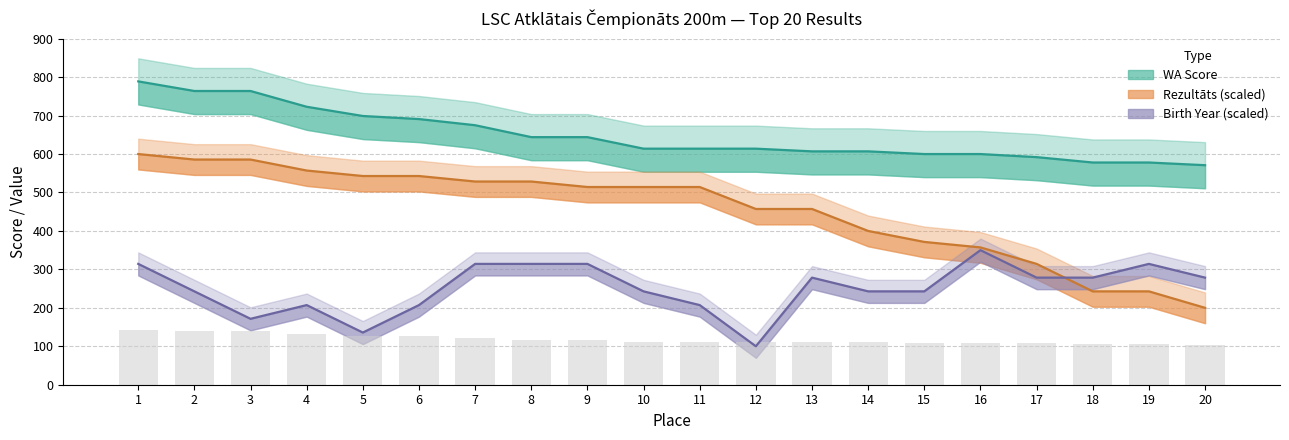

Reading right to left, transcribe all the data shown in this chart.

Rezultats: 20=103.8	19=105.1	18=105.1	17=107.6	16=109.1	15=109.1	14=110.4	13=110.4	12=111.6	11=111.6	10=111.6	9=117.1	8=117.1	7=122.7	6=125.6	5=127.1	4=131.5	3=138.9	2=138.9	1=143.5
WA: 20=571.0	19=578.0	18=578.0	17=592.0	16=600.0	15=600.0	14=607.0	13=607.0	12=614.0	11=614.0	10=614.0	9=644.0	8=644.0	7=675.0	6=691.0	5=699.0	4=723.0	3=764.0	2=764.0	1=789.0
Birth_Year: 20=278.6	19=314.3	18=278.6	17=278.6	16=350.0	15=242.9	14=242.9	13=278.6	12=100.0	11=207.1	10=242.9	9=314.3	8=314.3	7=314.3	6=207.1	5=135.7	4=207.1	3=171.4	2=242.9	1=314.3